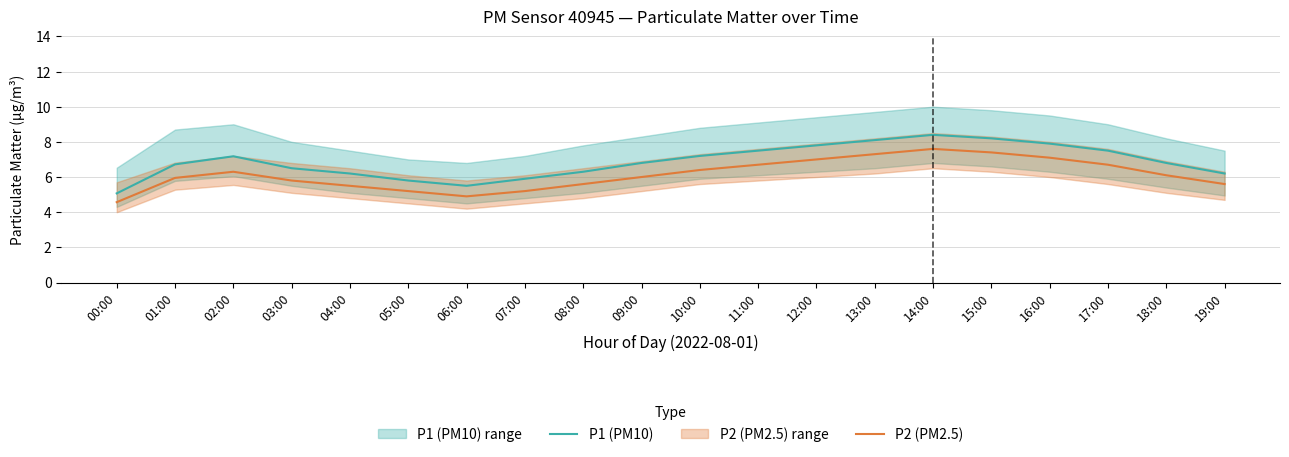

What is the difference between the maximum and second lowest values in the P2 (PM2.5) series?

2.7